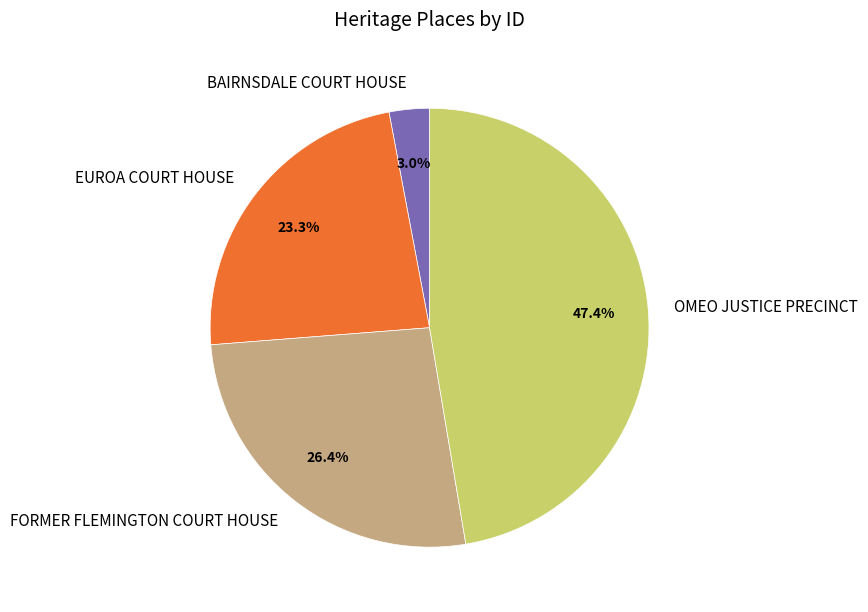

What is the largest slice in the pie chart?

OMEO JUSTICE PRECINCT